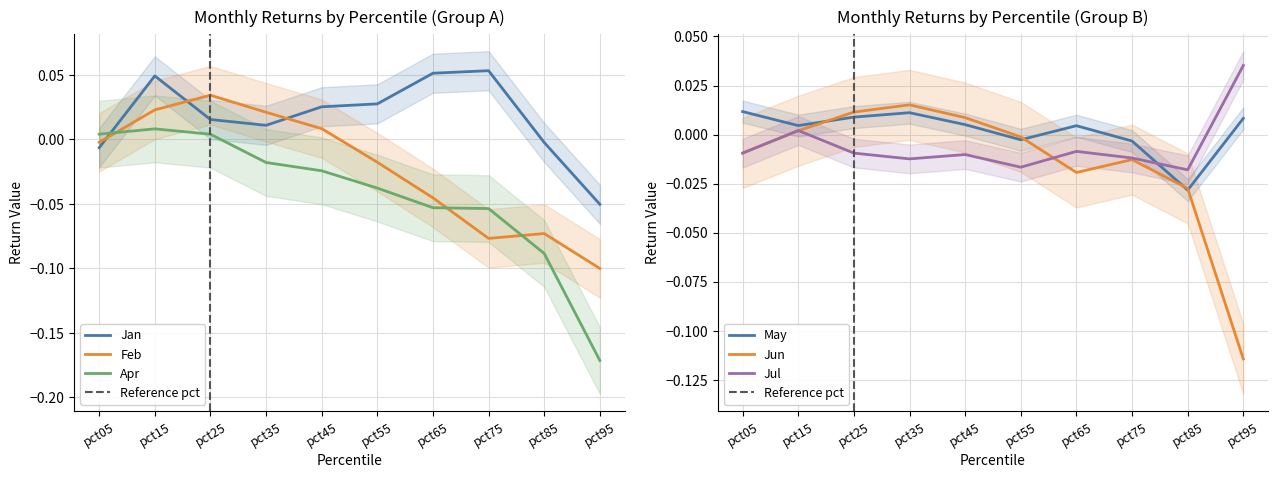

Which series has the largest range (max minus min)?

Apr